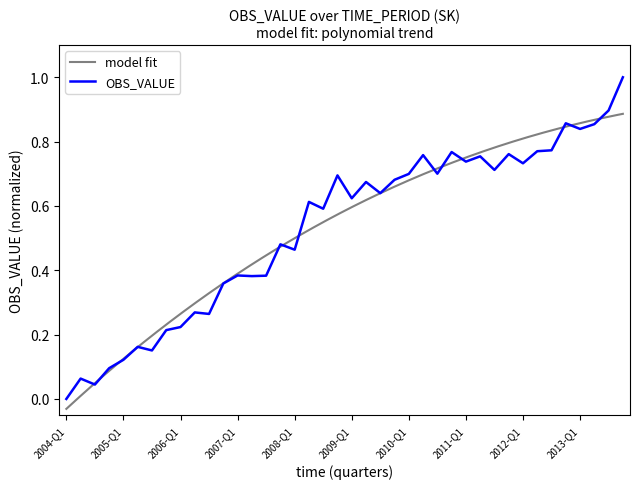

What is the average value?

0.5